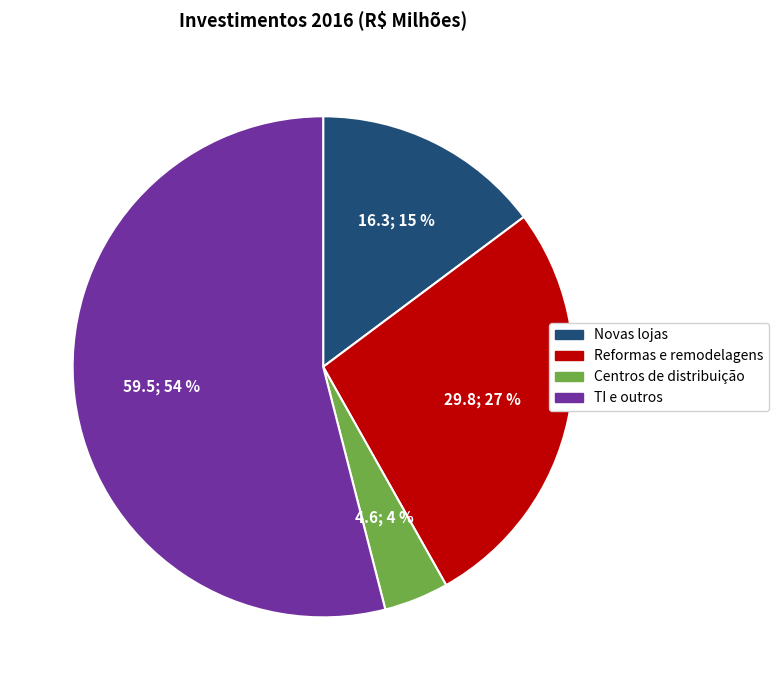

To the nearest percent, what is the combined percentage of TI e outros and Reformas e remodelagens?

81%